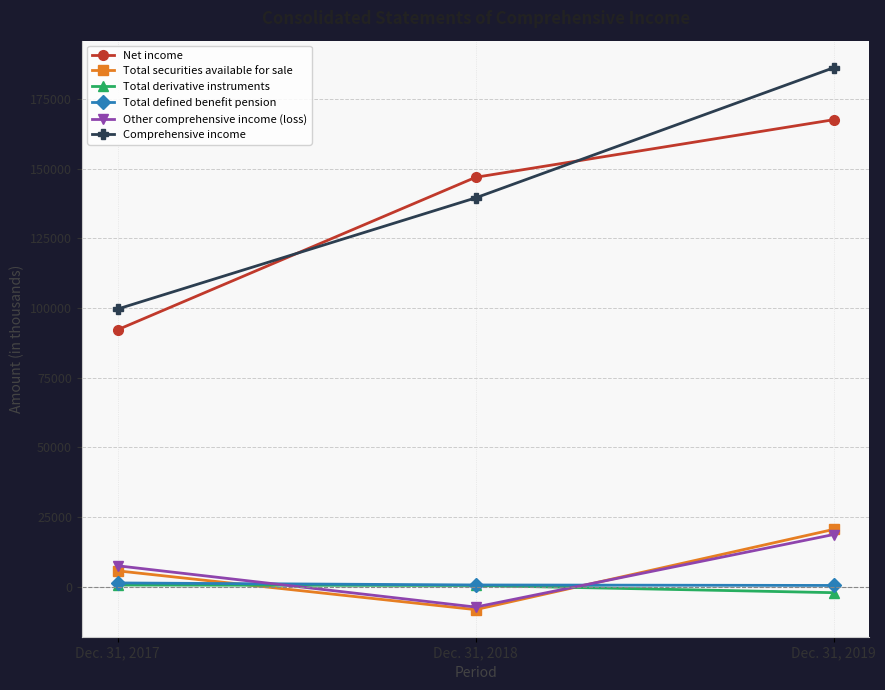

What is the value of the Comprehensive income point at the 1st from the left?

99627